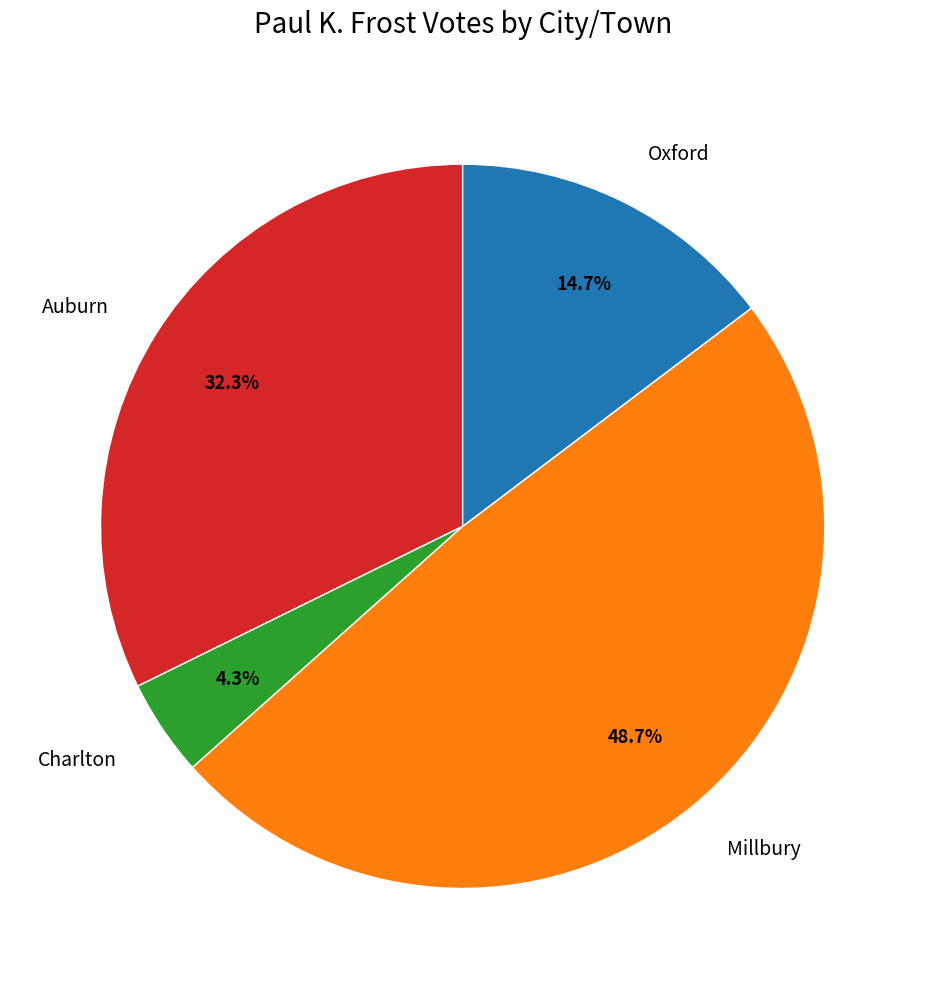

Is there any slice that represents more than half of the pie?

No